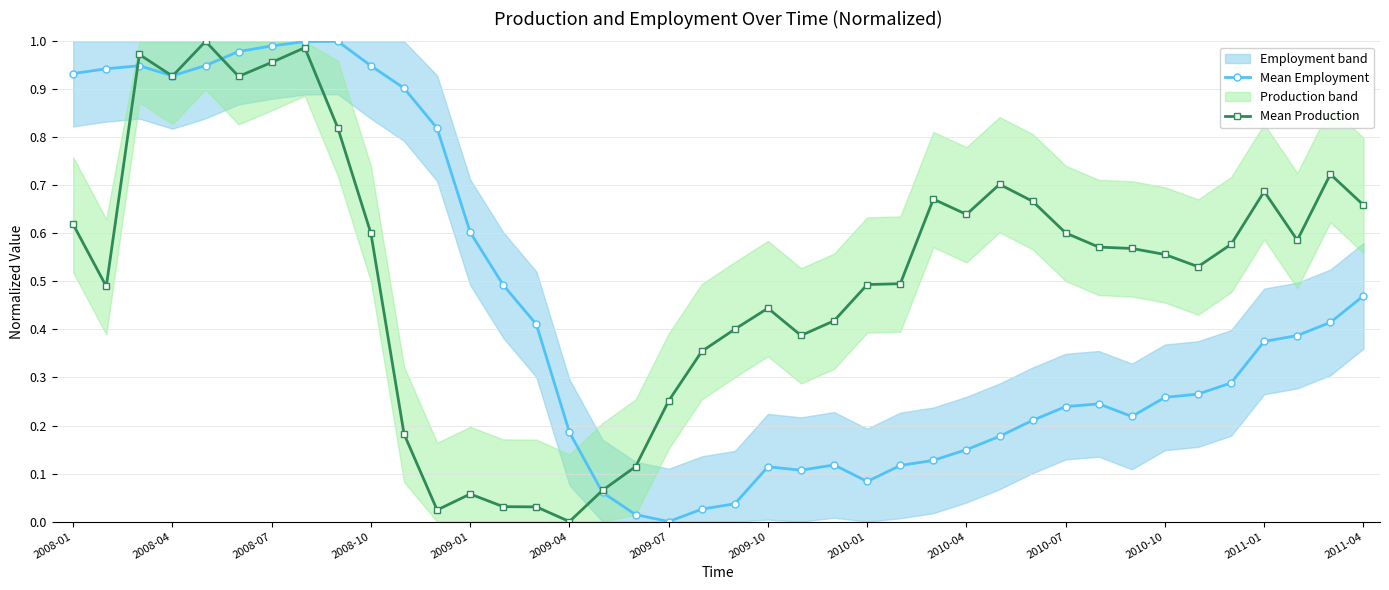

Does the chart display data point markers on the line(s)?

Yes